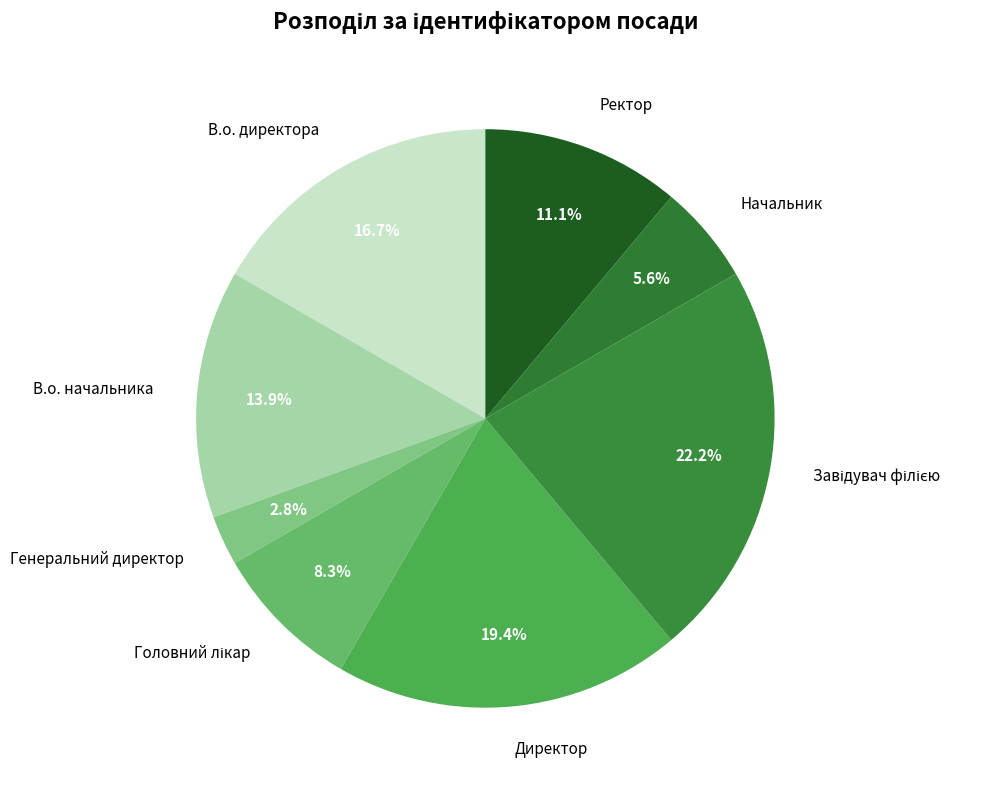

How many segments does this pie chart have?

8